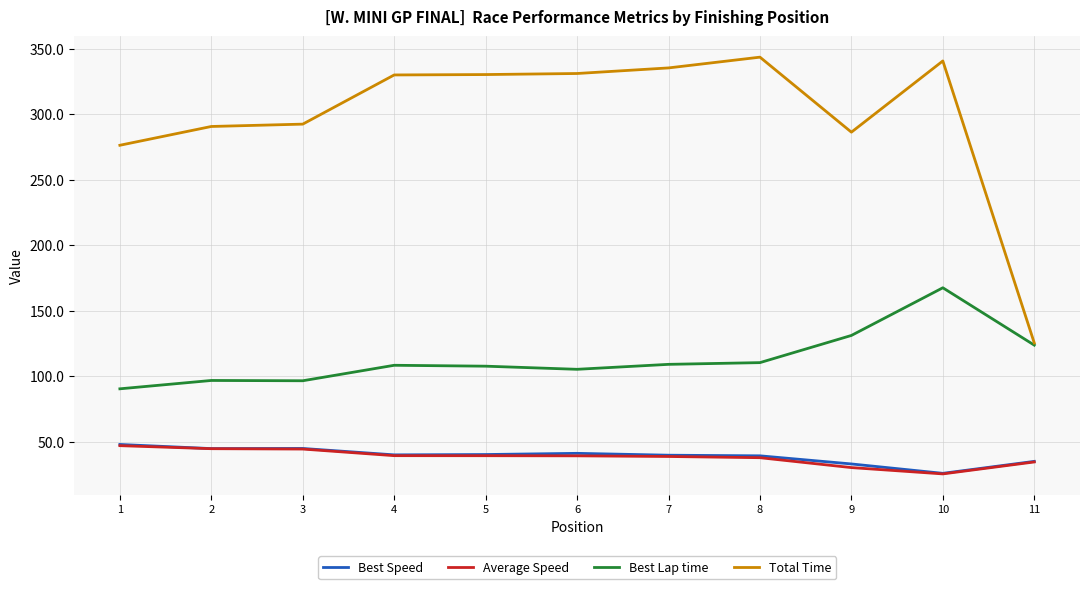

True or false: Average Speed and Total Time intersect in this chart.

False